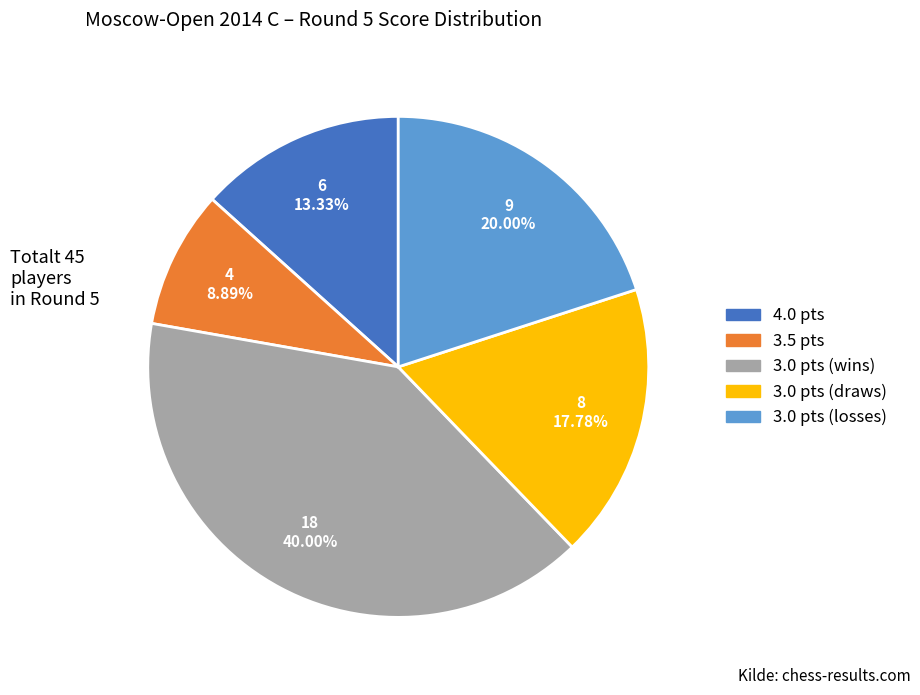

Is there any slice that represents more than half of the pie?

No